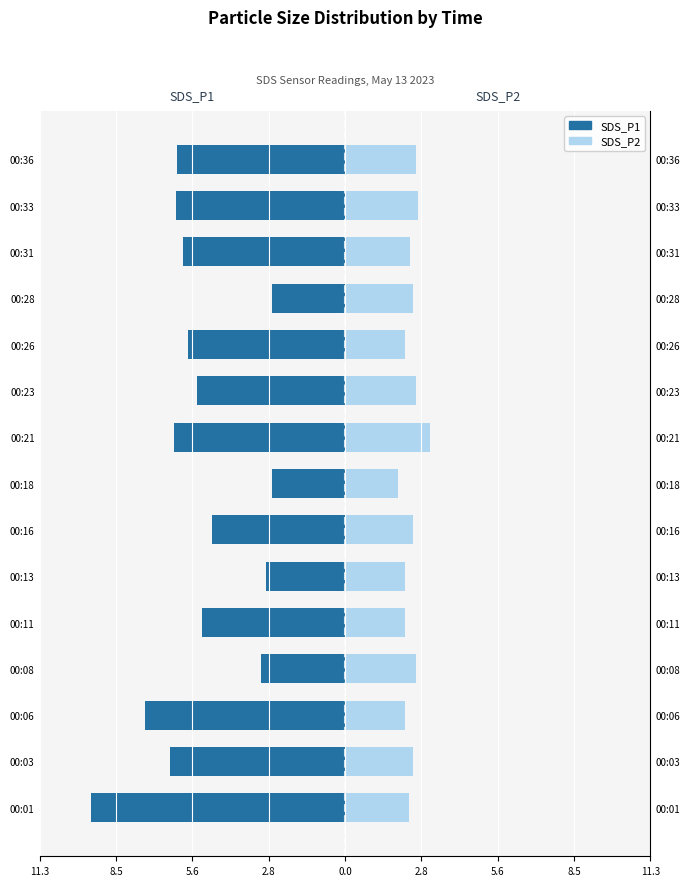

How many groups of bars are there?

15